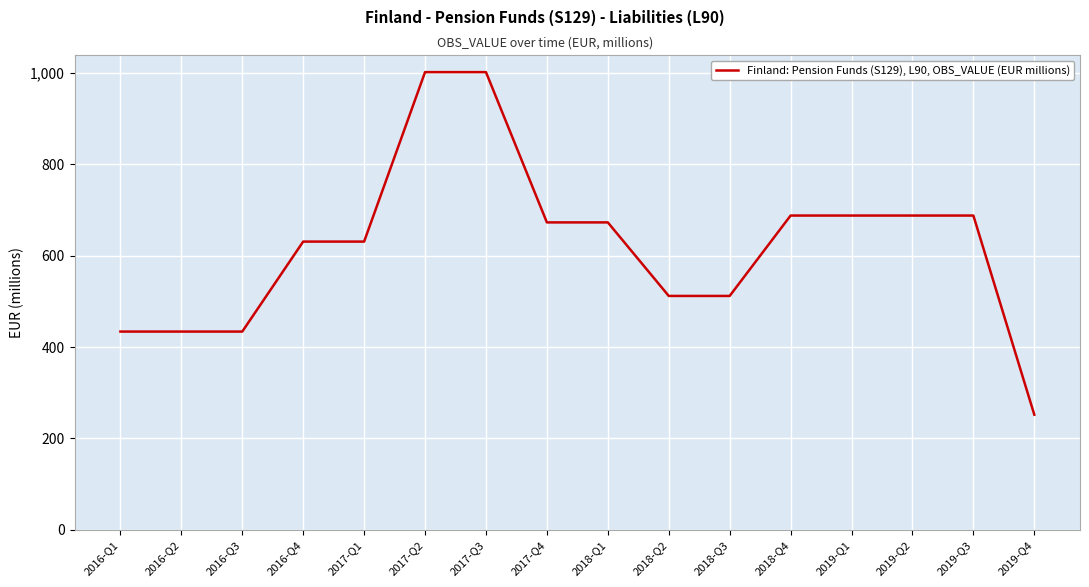

What is the change in value from 2016-Q3 to 2019-Q2?

+254